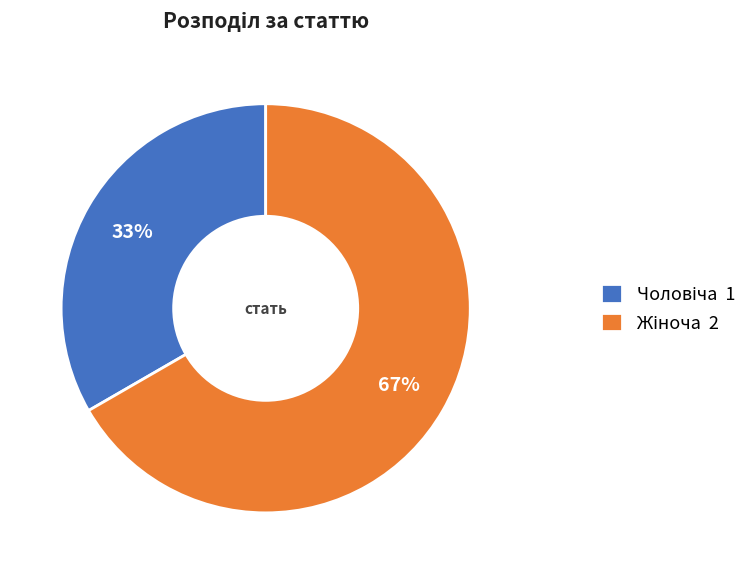

To the nearest percent, what is the average slice percentage?

50%